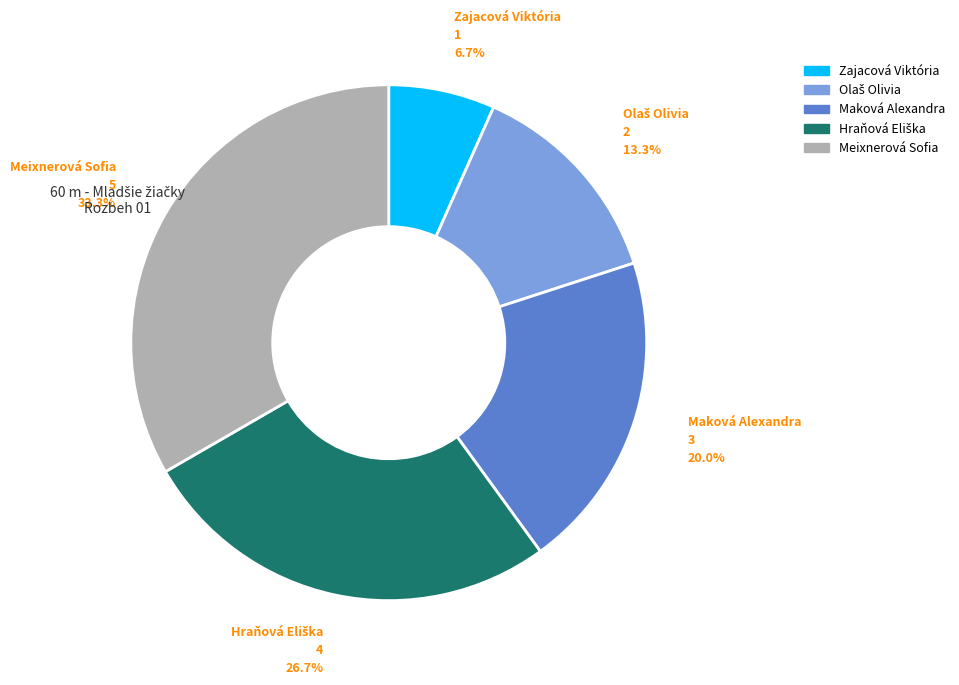

What percentage is NOT represented by Meixnerová Sofia?

66.7%